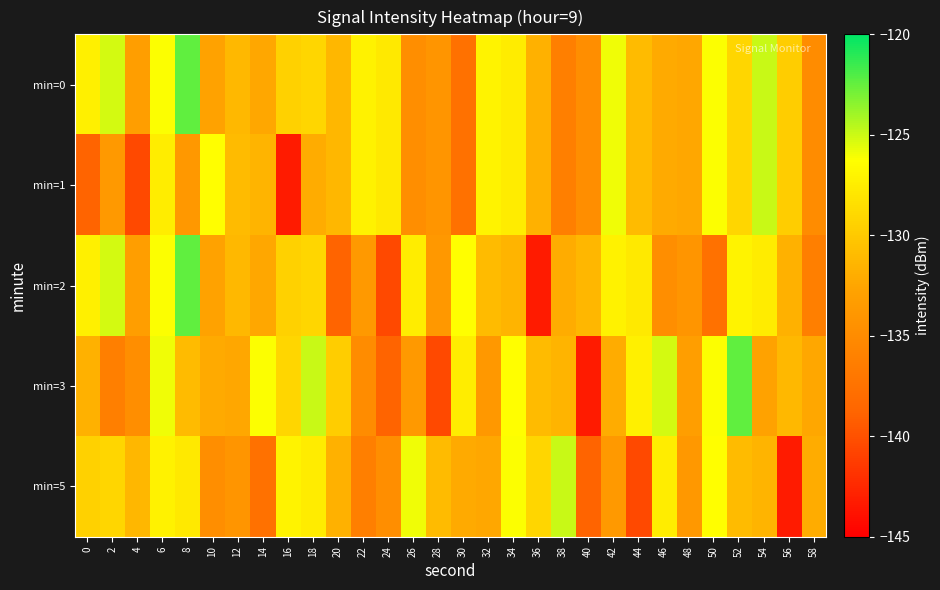

What is the maximum value shown in the chart?

-122.4